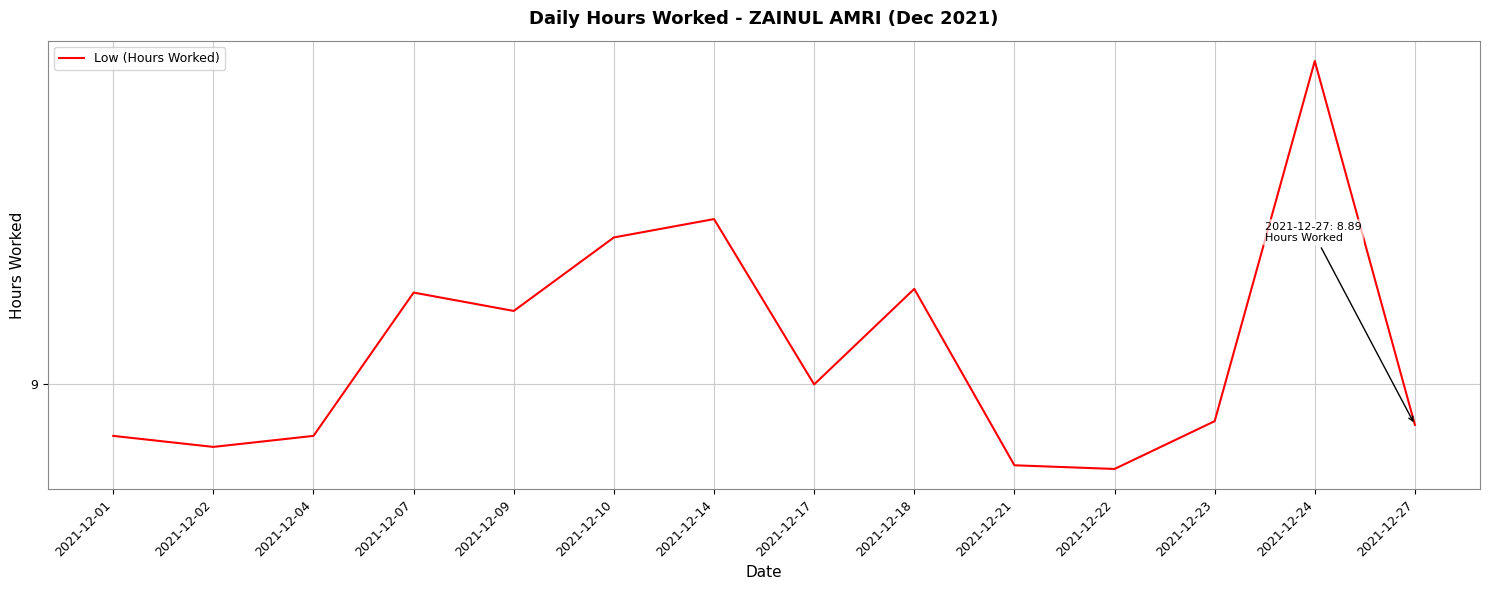

Does the chart have visible grid lines?

Yes